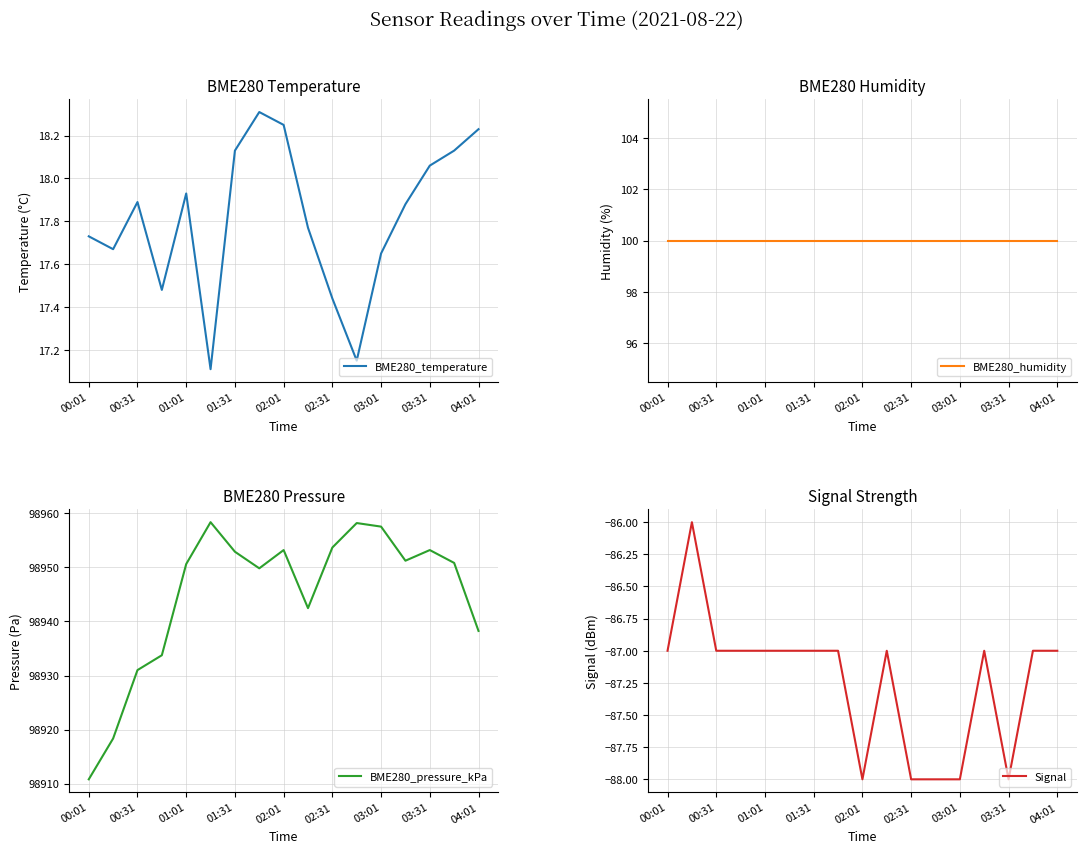

True or false: BME280_pressure_kPa and Signal cross at least once.

False